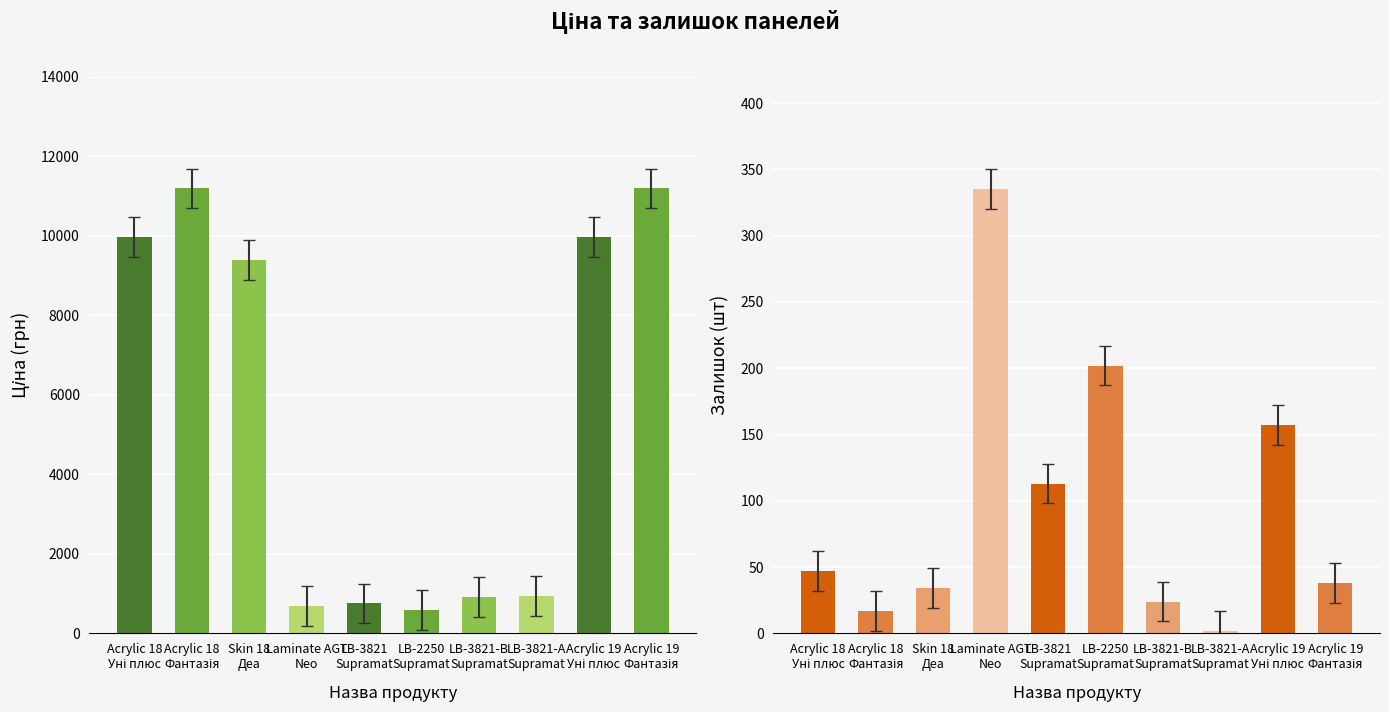

What is the average value of the Залишок series?

96.9